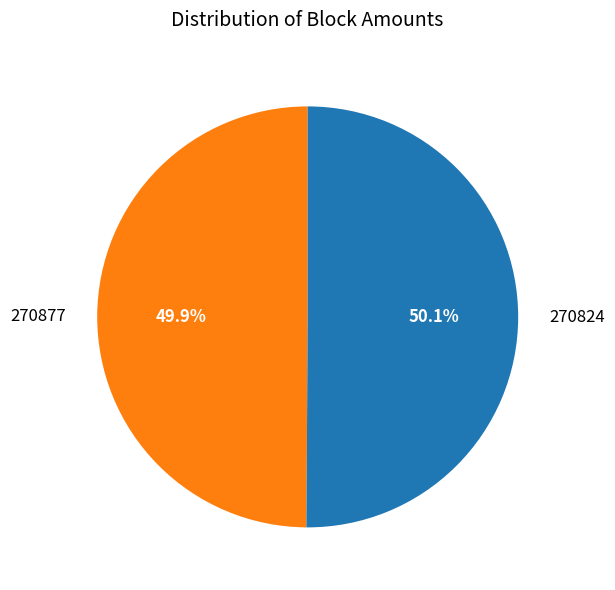

What percentage do 270824 and 270877 together represent?

100.0%